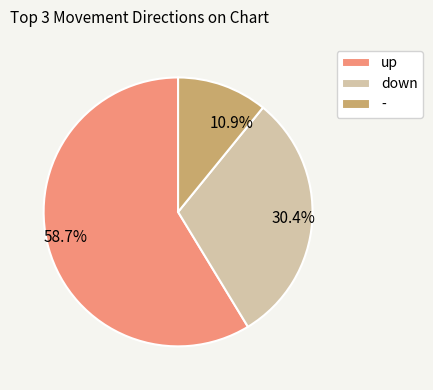

What is the ratio of the value at up to the value at -?

5.4